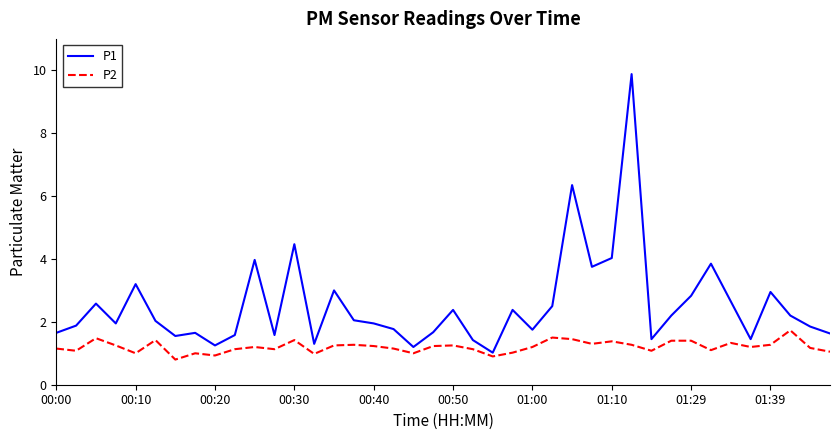

Rank the series by their maximum value, from lowest to highest.

P2, P1